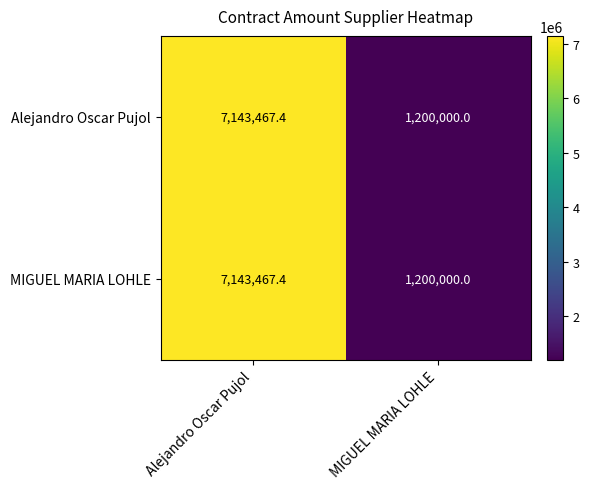

The MIGUEL MARIA LOHLE series shows 278020.6 at MIGUEL MARIA LOHLE. True or false?

False